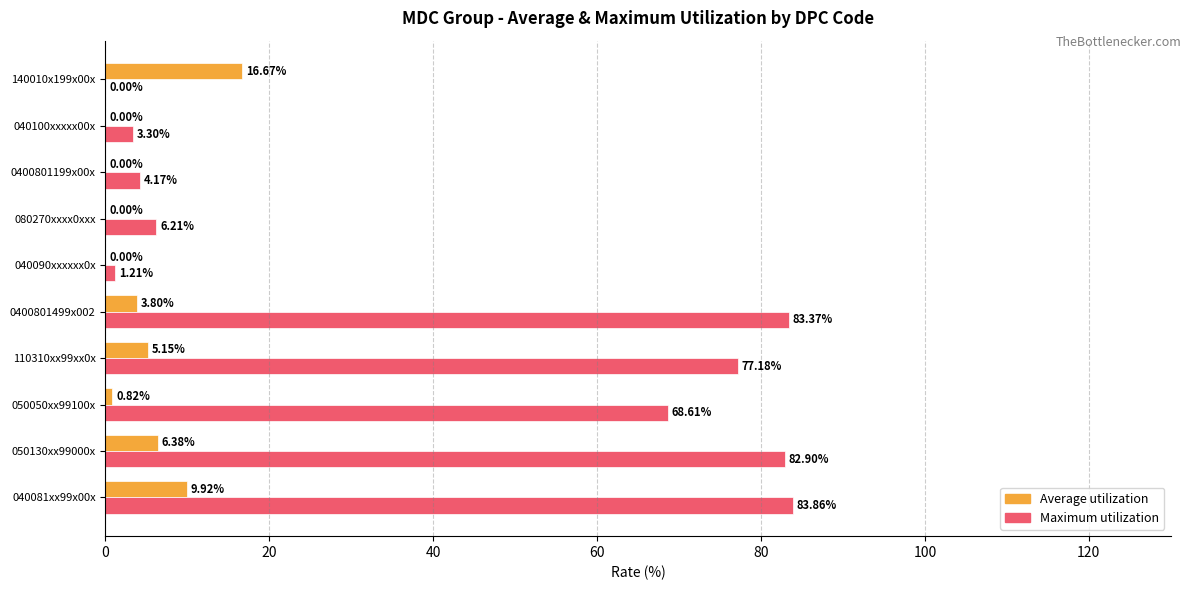

What is the total value across all series at 050130xx99000x?

89.3